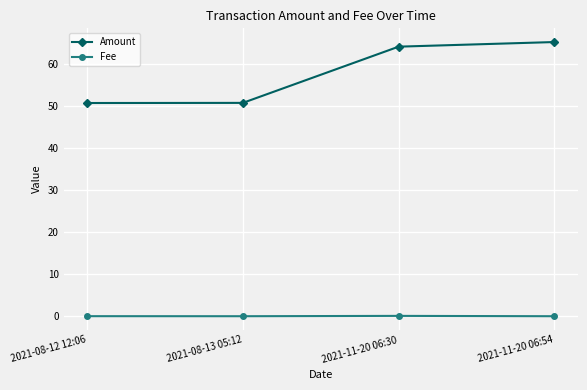

Which series has the largest range (max minus min)?

Amount